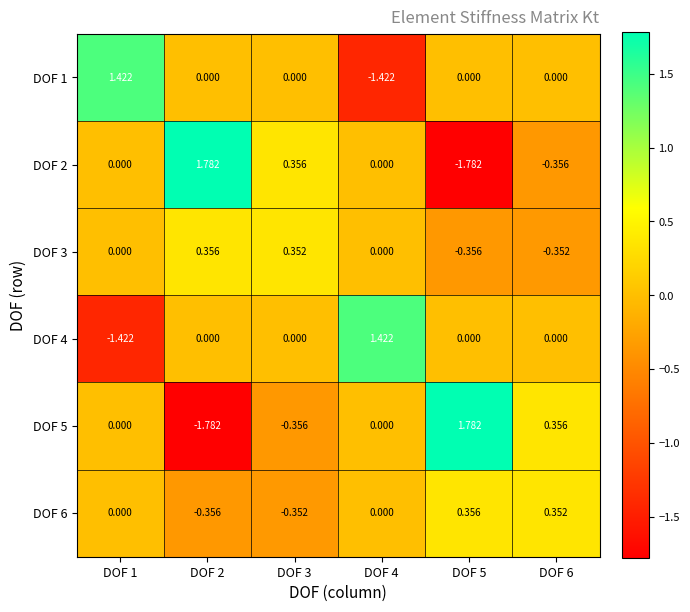

Is the value of DOF 5 at DOF 3 greater than the value of DOF 1 at DOF 2?

No